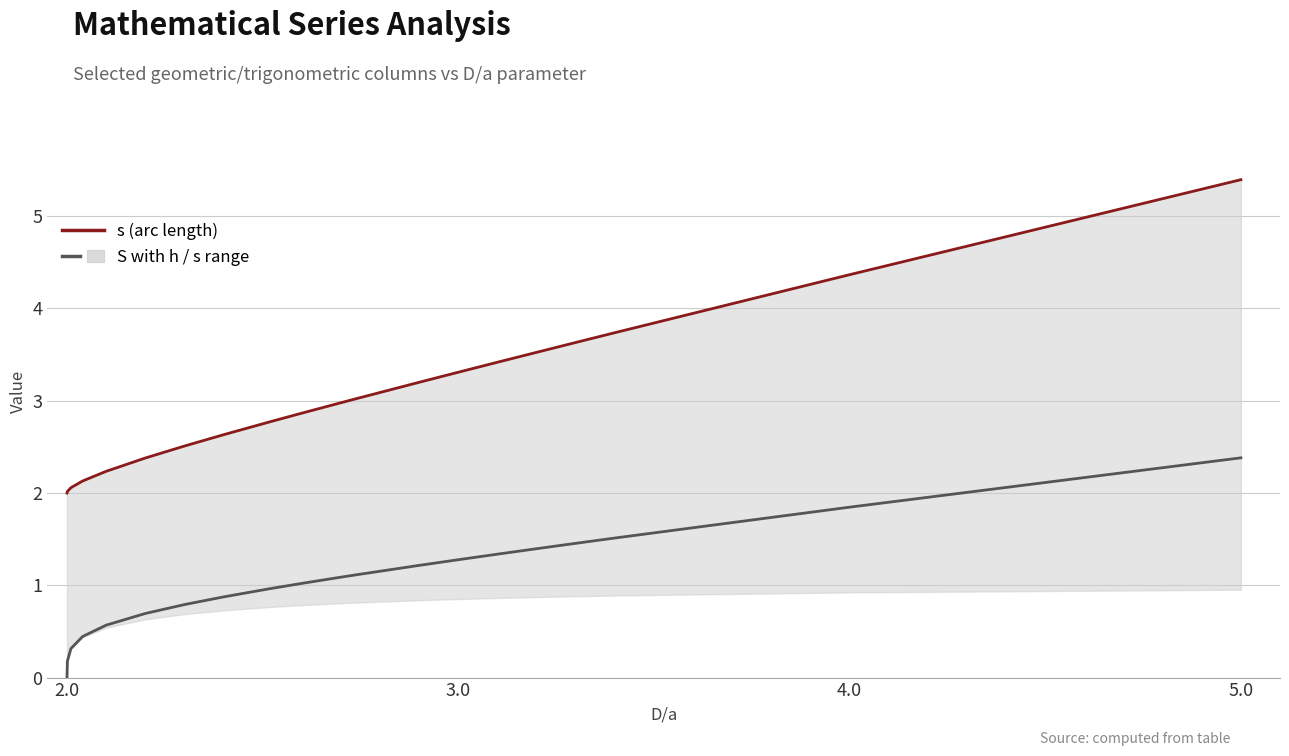

Which category has the lowest value in the S (chord-based) series?

2.0